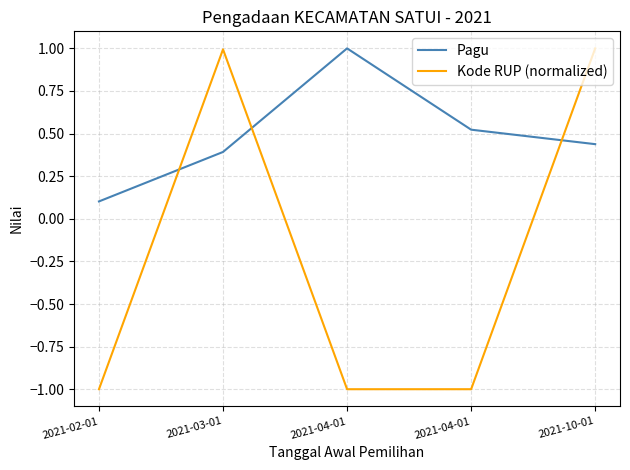

At 2021-04-01, list the series in order from largest to smallest.

Pagu, Kode RUP (normalized)